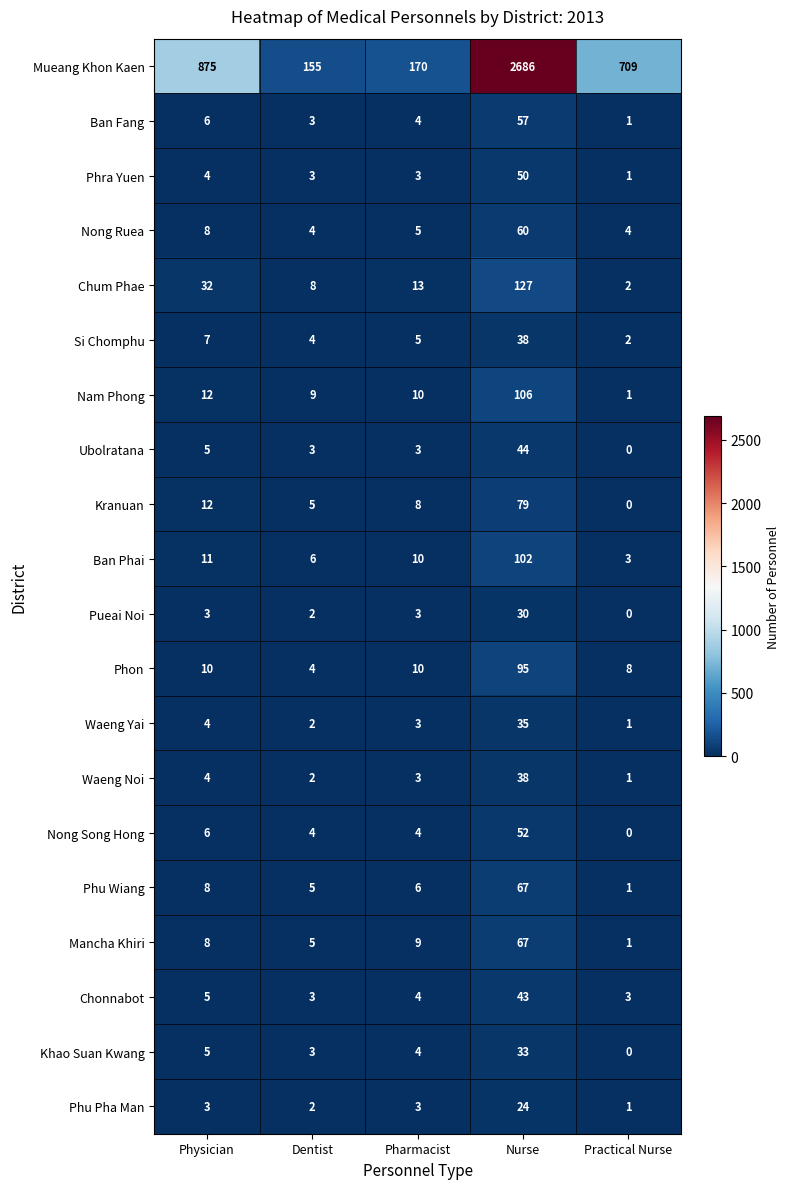

What is the greatest value displayed?

2686